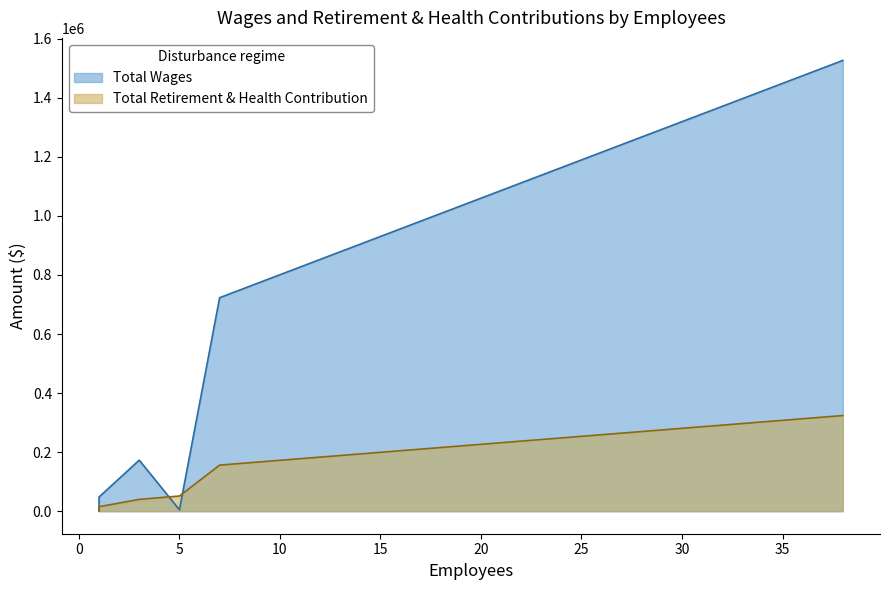

At Board of Directors, list the series in order from smallest to largest.

Total Wages, Total Retirement & Health Contribution